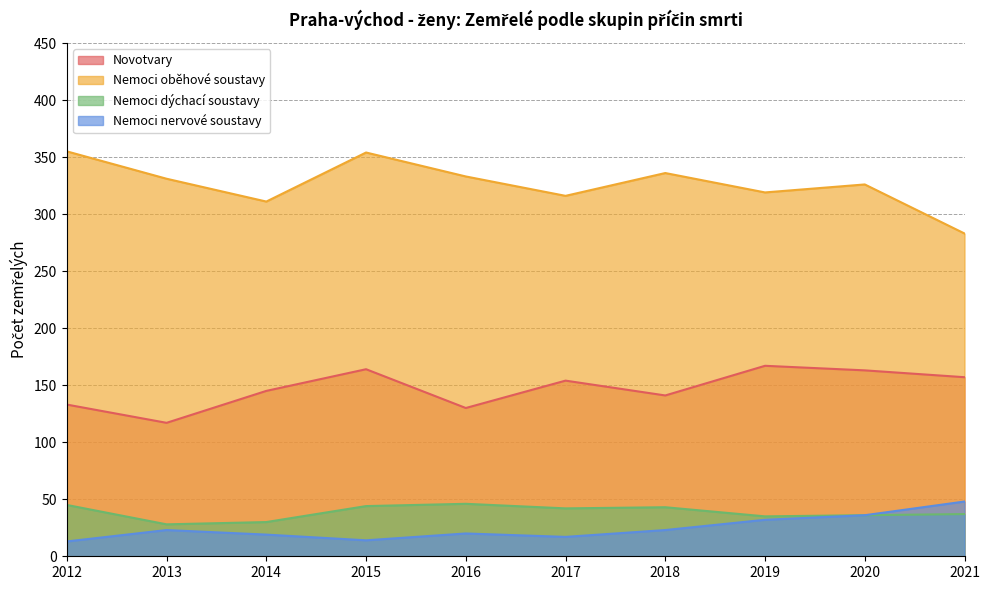

What is the difference between the maximum and minimum values in the Nemoci nervové soustavy series?

35